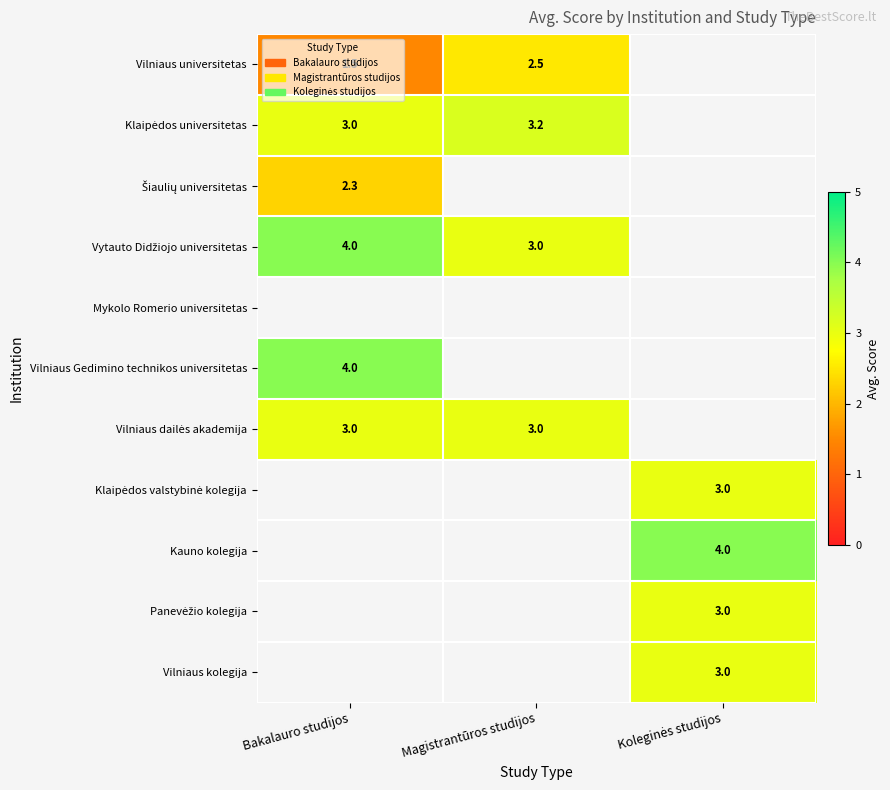

At how many categories does at least one series exceed 2?

3